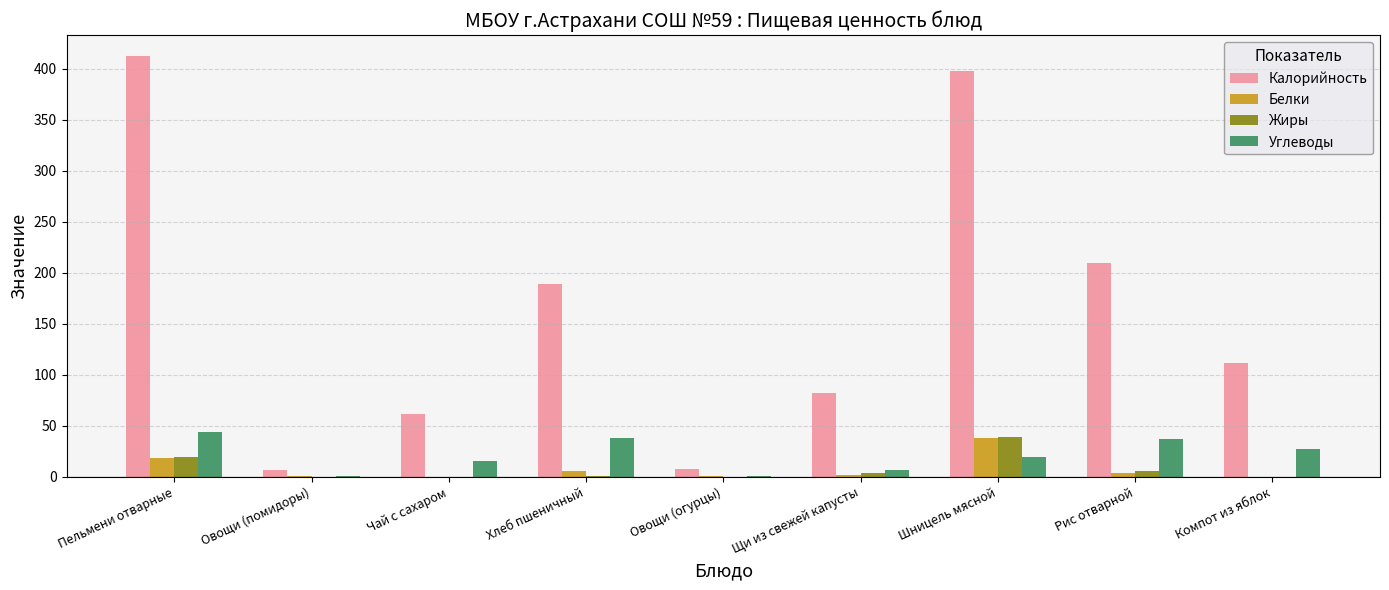

Is the value of Калорийность at Хлеб пшеничный greater than the value of Жиры at Овощи (огурцы)?

Yes